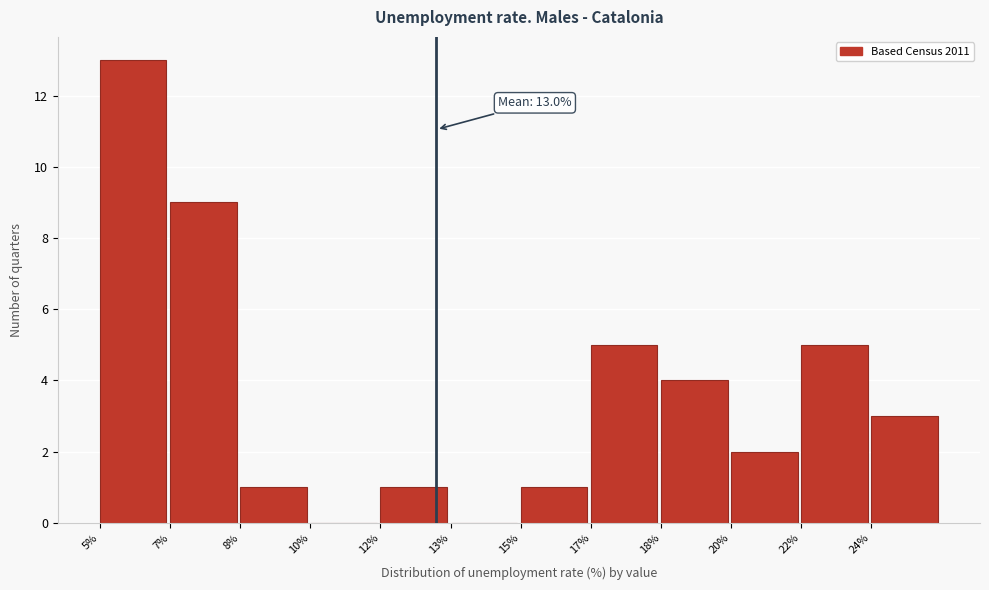

Reading left to right, transcribe all the data shown in this chart.

5%=13	7%=9	8%=1	10%=0	12%=1	13%=0	15%=1	17%=5	18%=4	20%=2	22%=5	24%=3